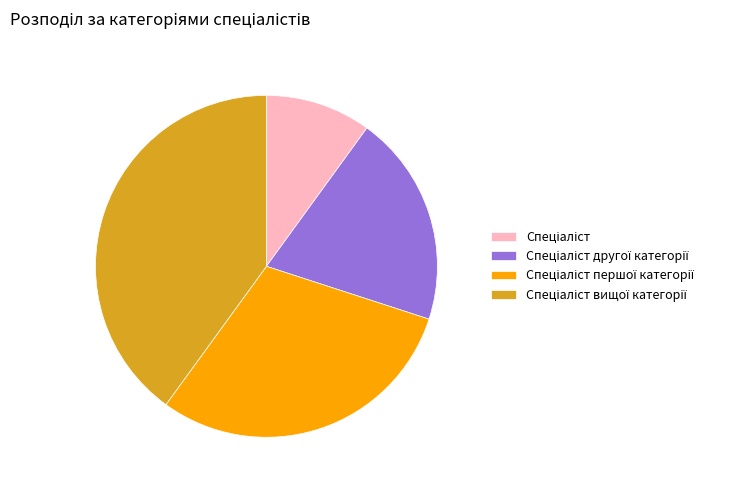

Is there any slice that represents more than half of the pie?

No